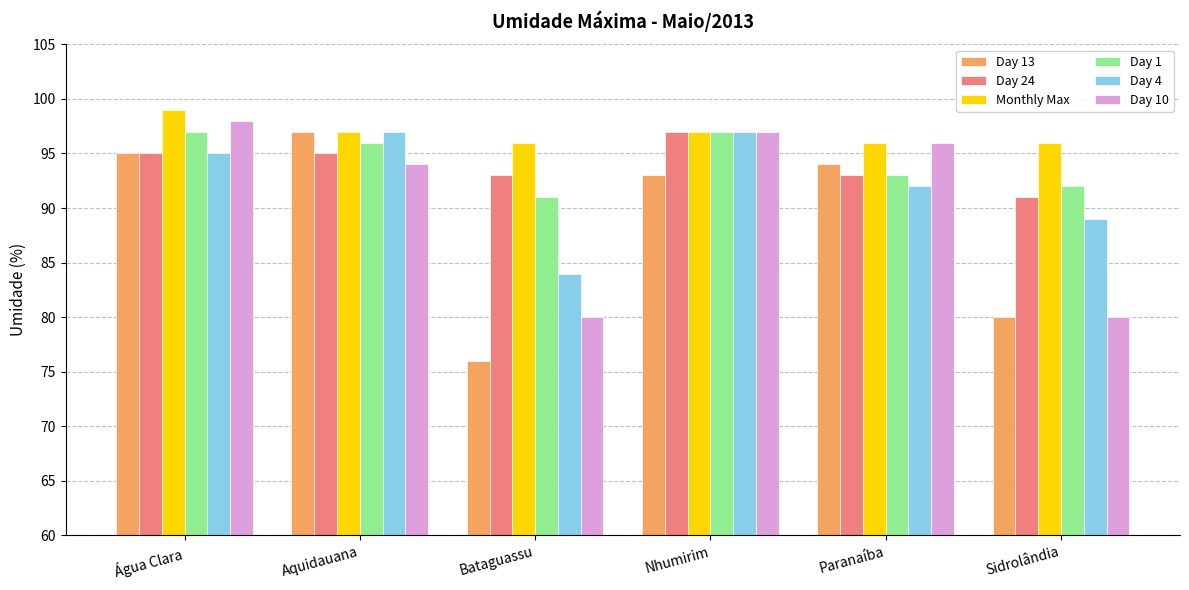

What is the sum of all Day 13 values?

535